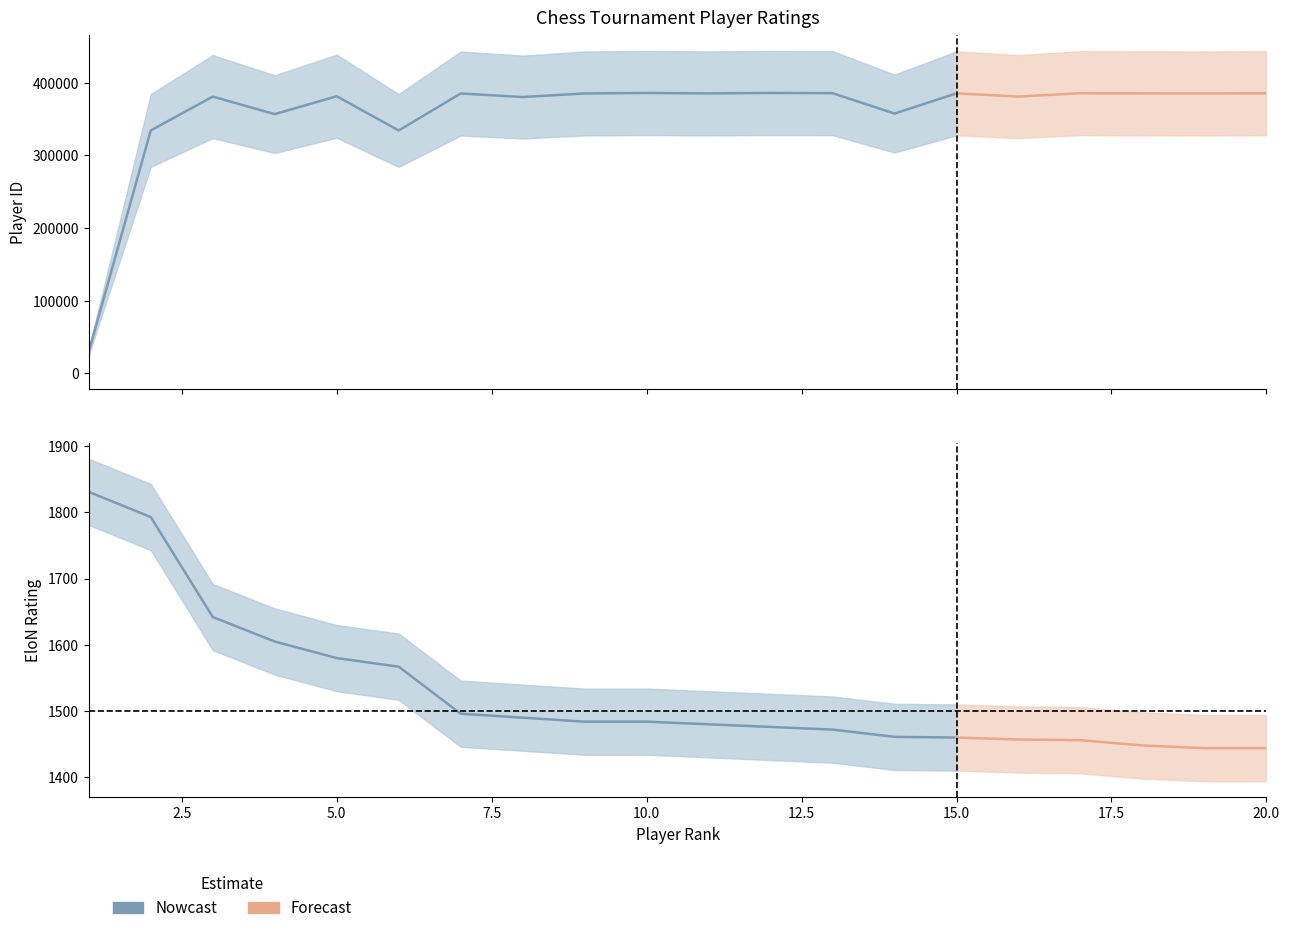

At which category does ID reach its first local valley?

4